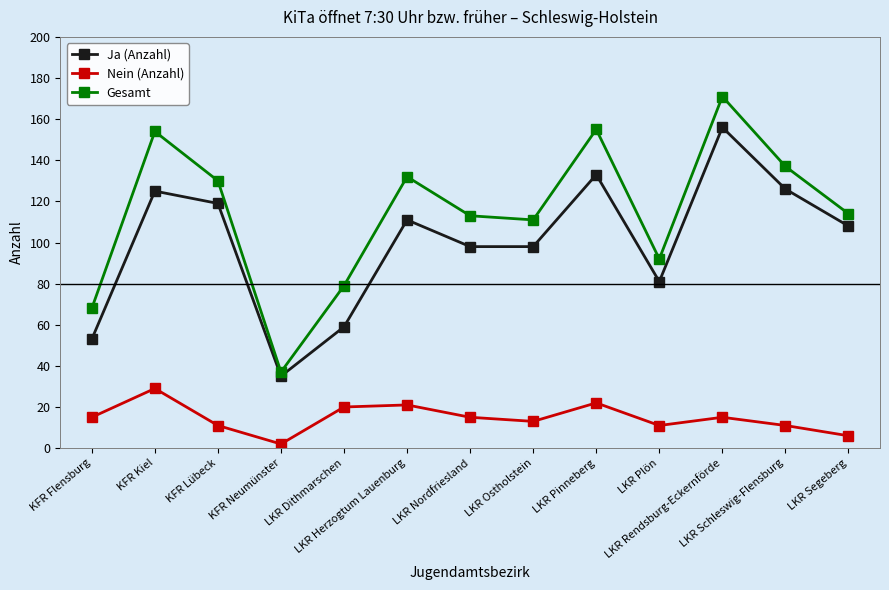

Which category has the lowest value in the Ja (Anzahl) series?

KFR Neumünster